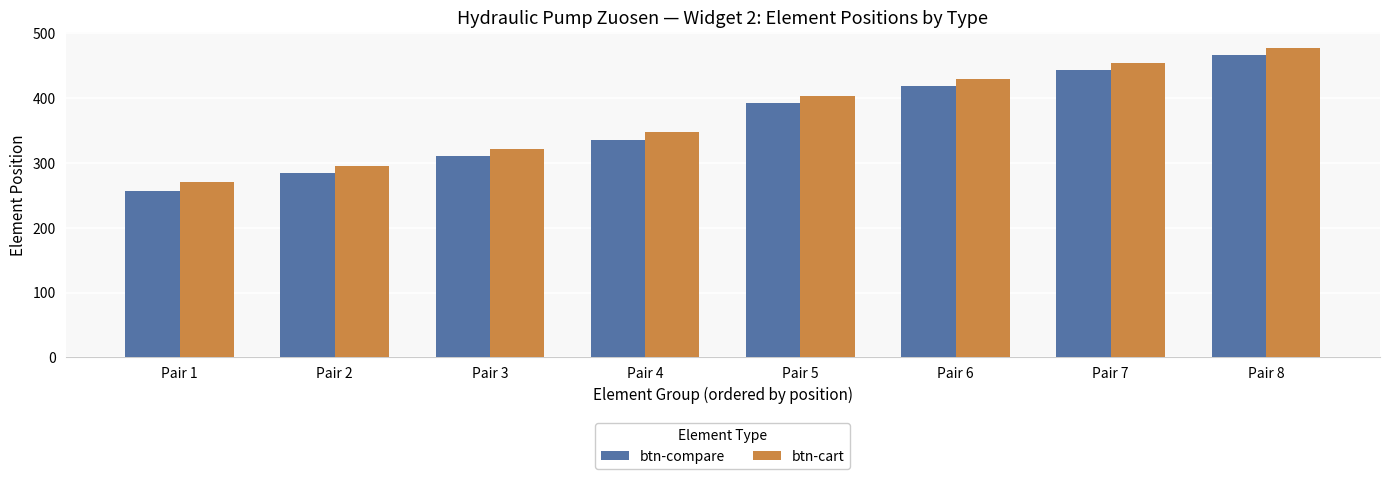

Is the value of btn-compare at Pair 1 greater than the value of btn-cart at Pair 4?

No